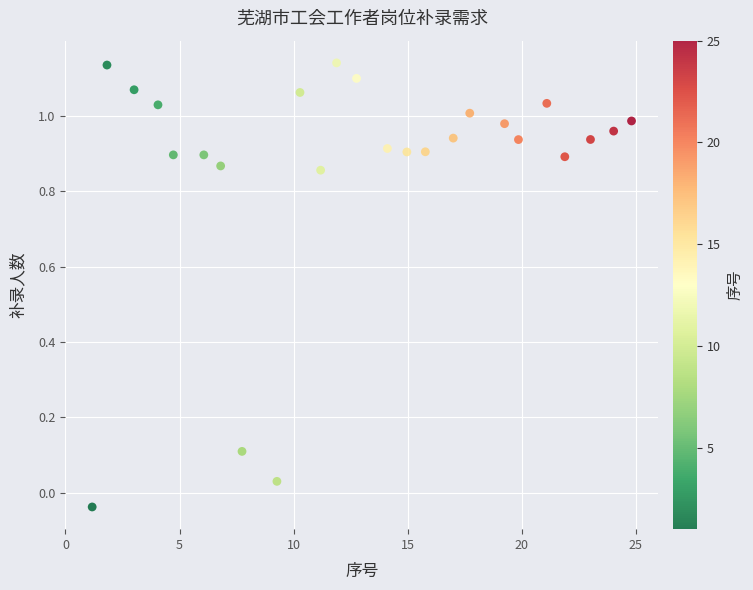

What is the range of Y values (max minus min)?

1.2